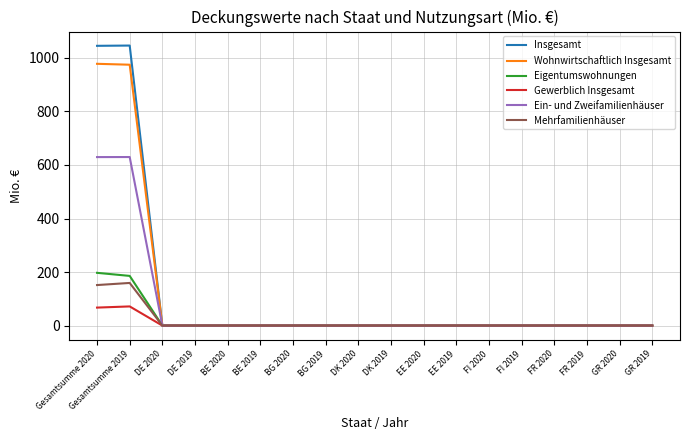

What is the maximum value shown in the chart?

1046.2